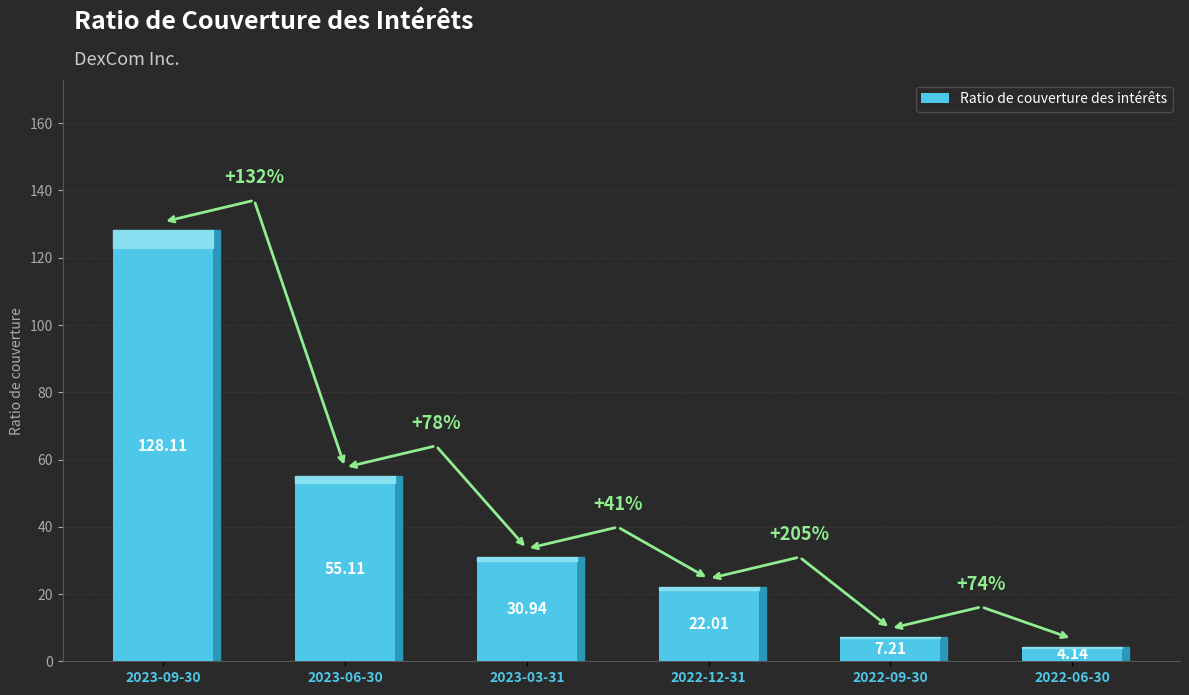

What is the label of the 6th bar from the left?

2022-06-30